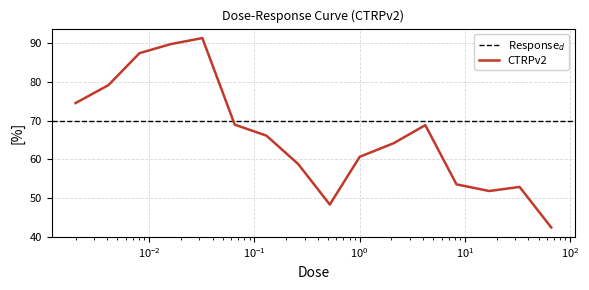

How many data points are less than 66?

8